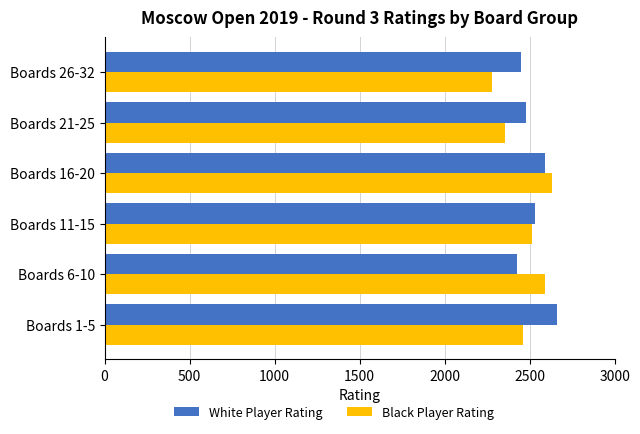

Rank the series by their maximum value, from highest to lowest.

White Player Rating, Black Player Rating